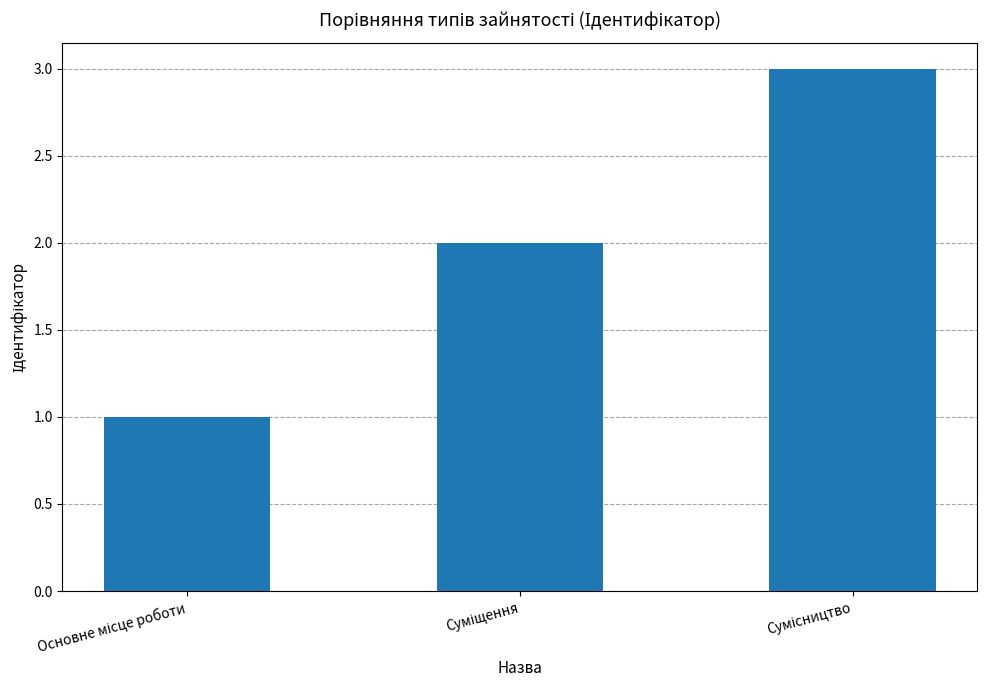

What is the difference between the maximum and minimum values?

2